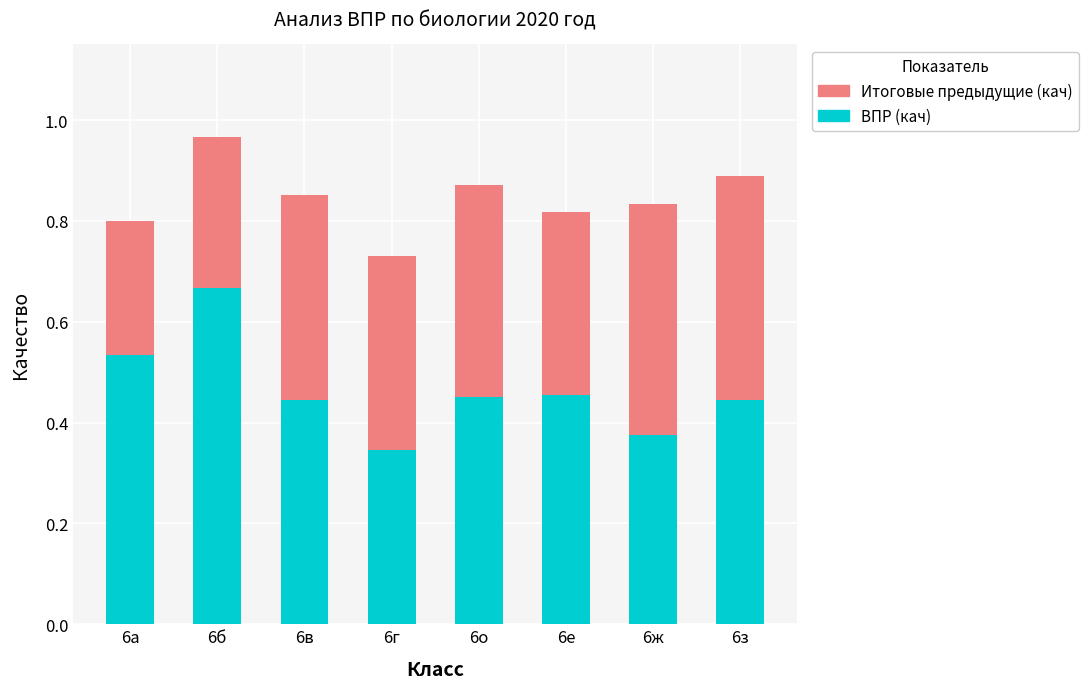

True or false: ВПР (кач) has a value of 0.1 at 6е.

False